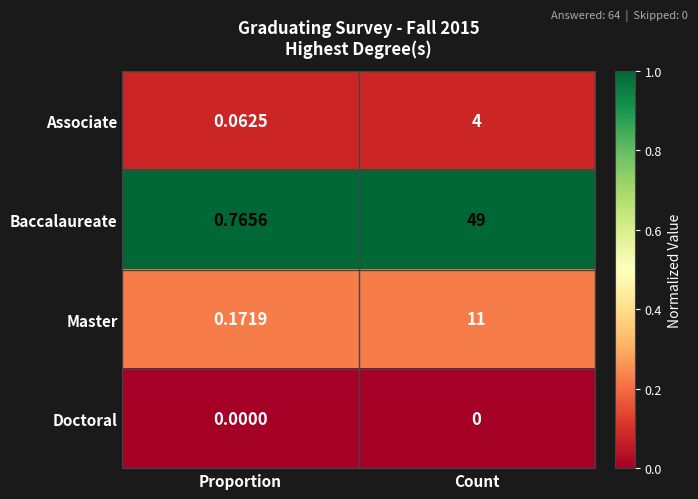

At which label is Associate closest to 2?

Proportion